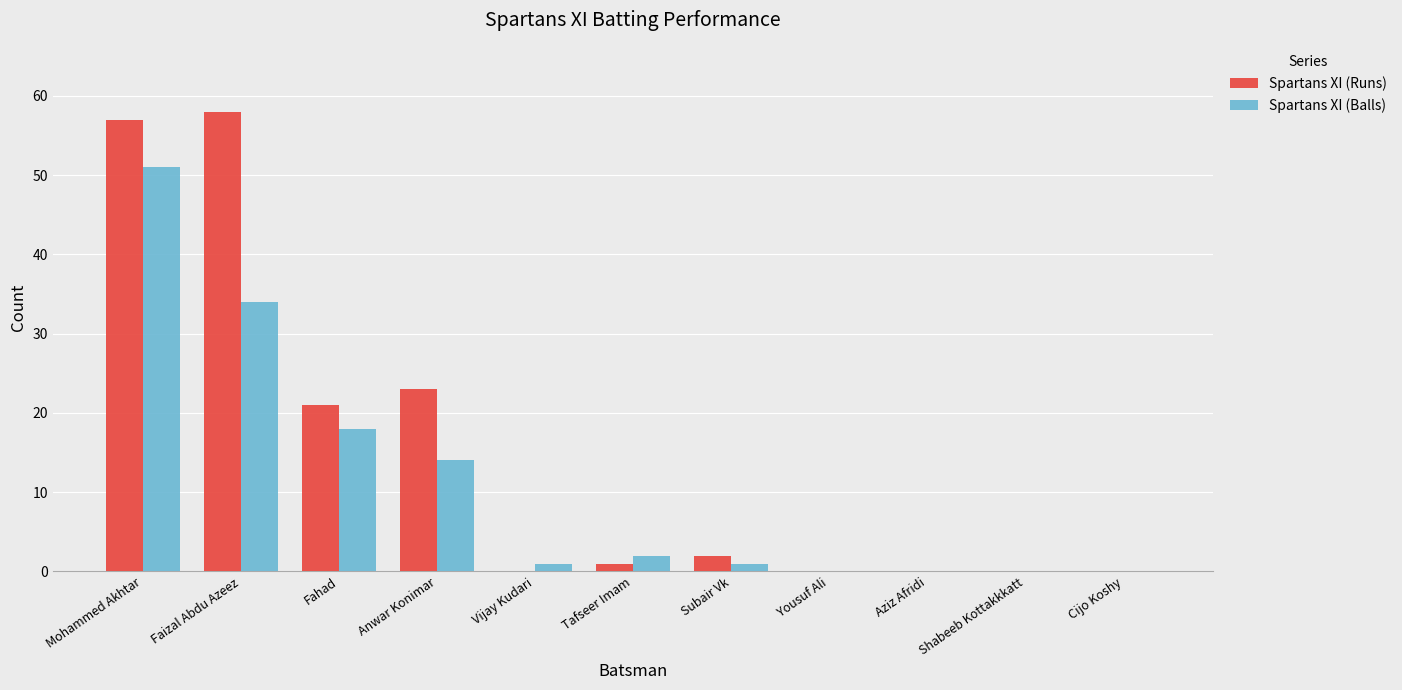

At which category is the sum across all series the highest?

Mohammed Akhtar